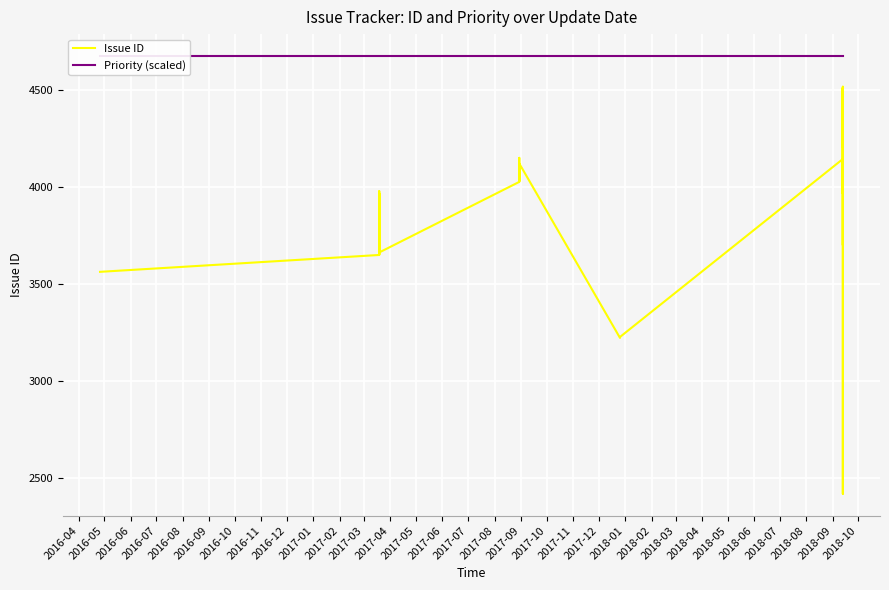

Count the number of categories in the chart.

35